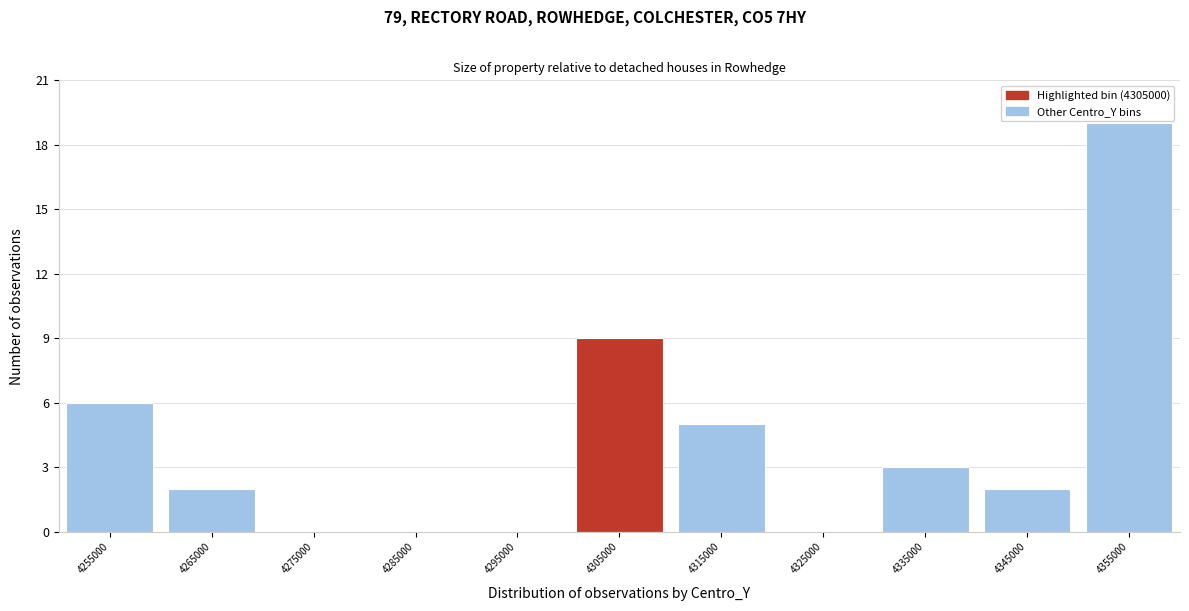

What is the height of the bar covering 4250000 to 4260000 on the x-axis? The values are not printed on the chart, so give them approximately, as read against the axis.

6